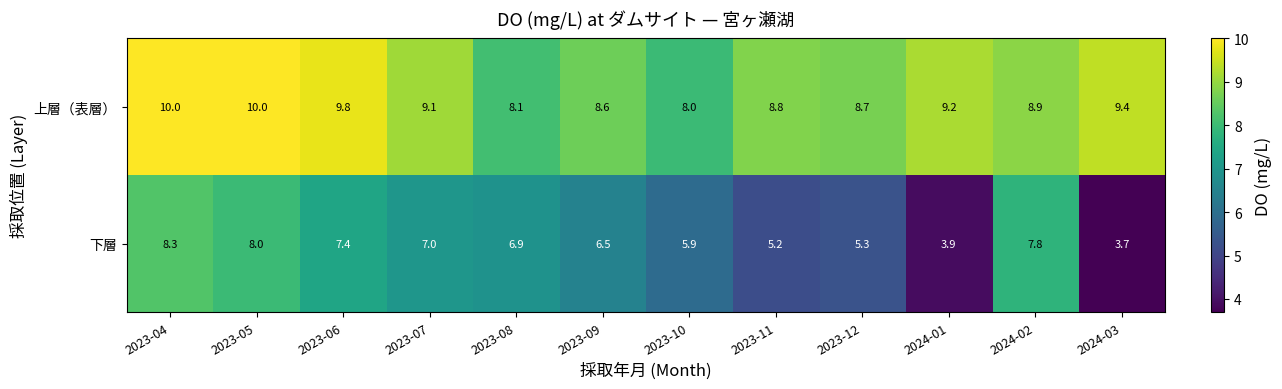

What is the highest value of the 上層（表層） series?

10.0